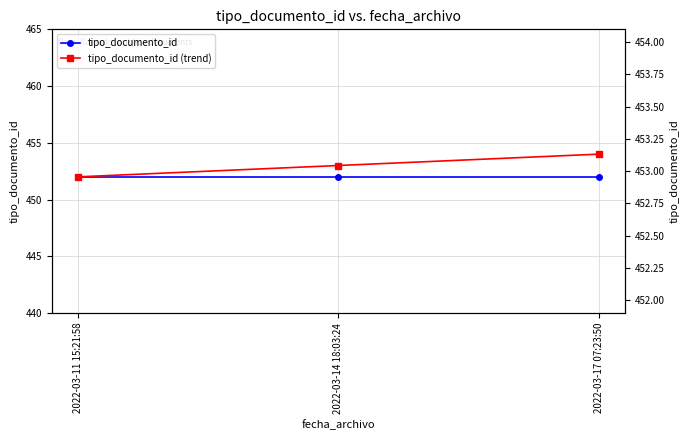

Read the tipo_documento_id value at 2022-03-14 18:03:24.

452